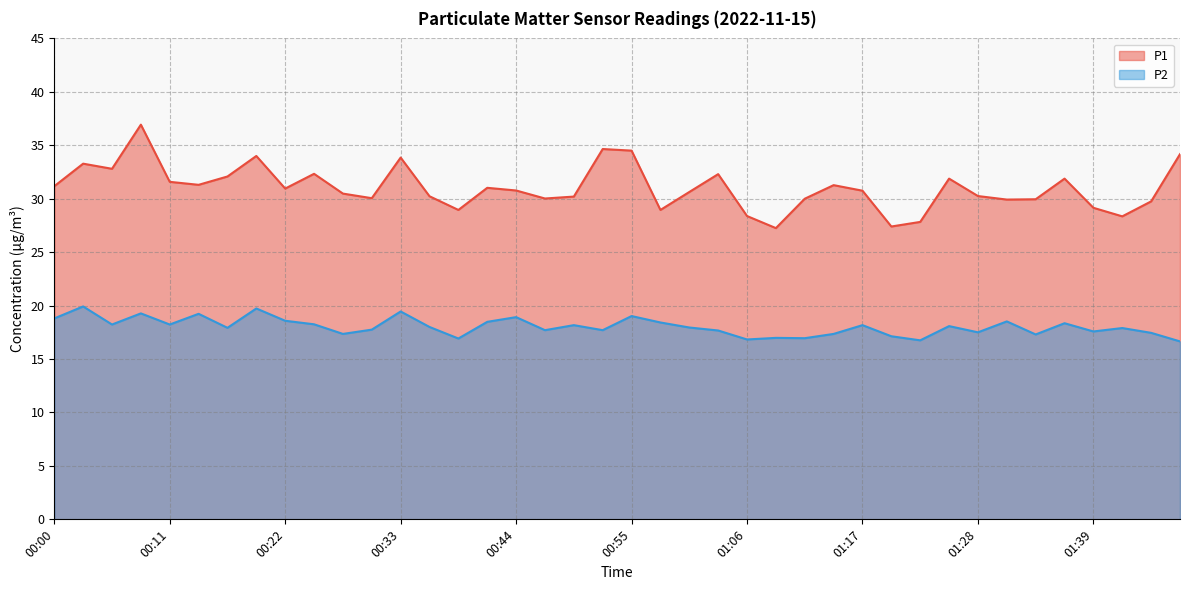

What is the difference between the maximum and minimum values in the P2 series?

3.3